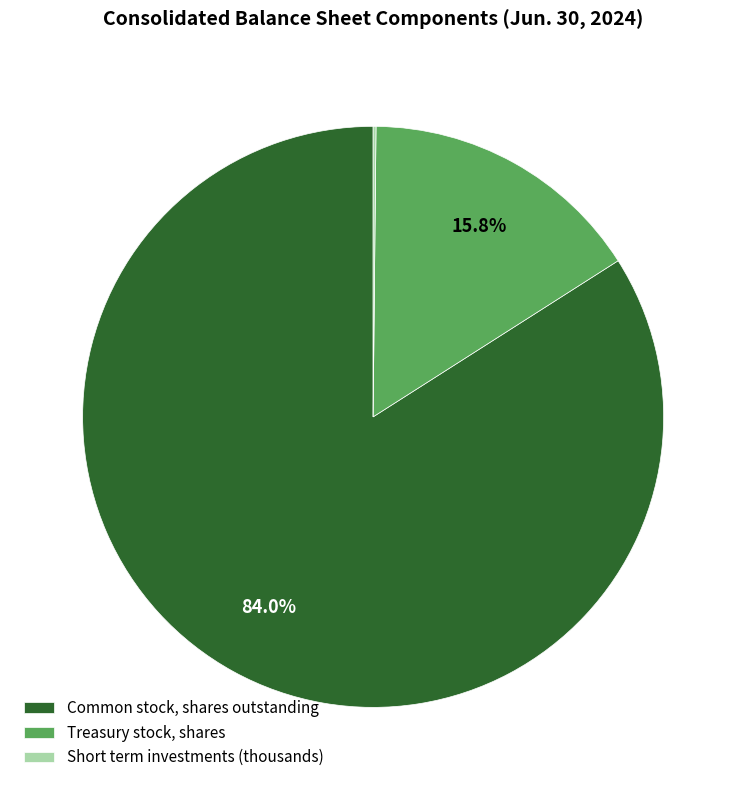

Between Common stock, shares outstanding and Treasury stock, shares, which is larger?

Common stock, shares outstanding